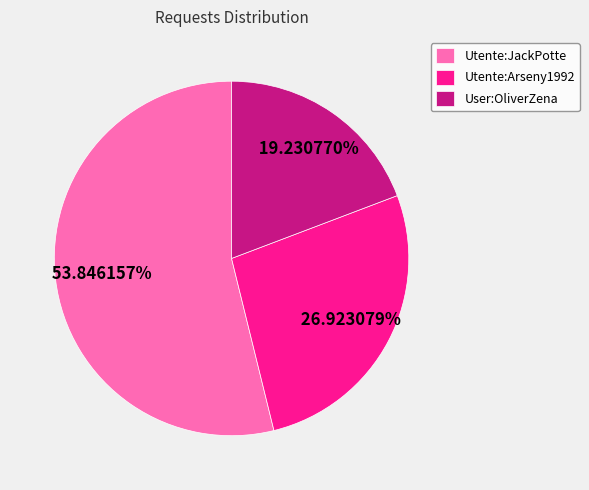

To the nearest percent, what is the average slice percentage?

33%